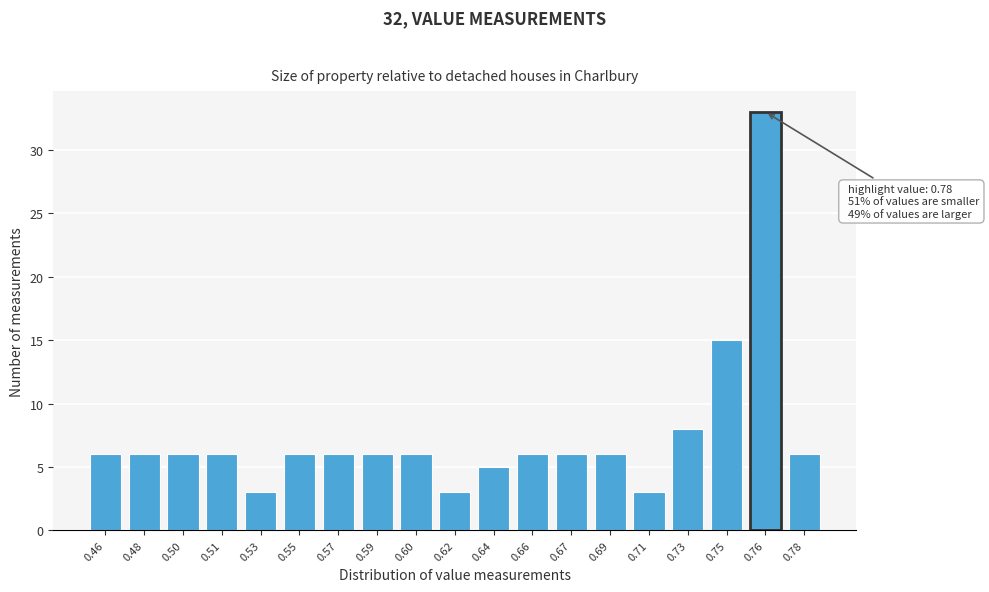

Reading left to right, list all the values displayed in this chart.

0.46=6	0.48=6	0.50=6	0.51=6	0.53=3	0.55=6	0.57=6	0.59=6	0.60=6	0.62=3	0.64=5	0.66=6	0.67=6	0.69=6	0.71=3	0.73=8	0.75=15	0.76=33	0.78=6